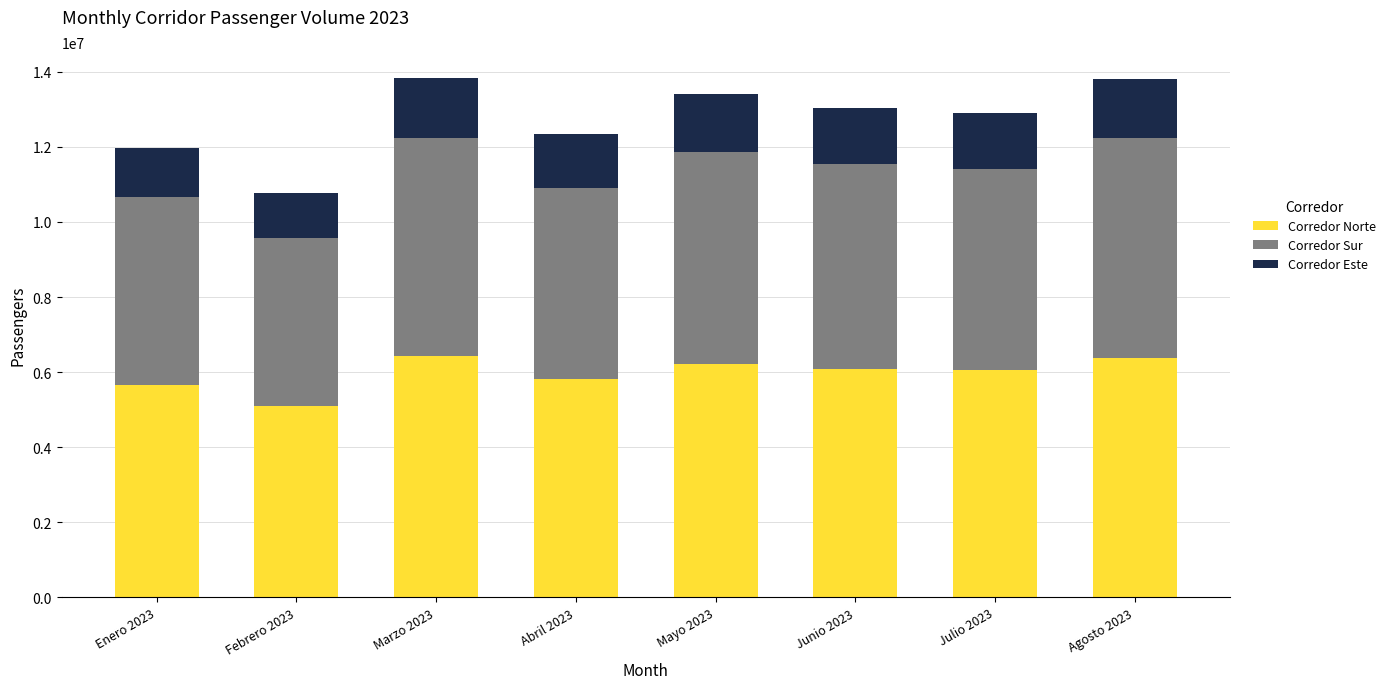

What is the difference between the maximum and second lowest values in the Corredor Norte series?

773808